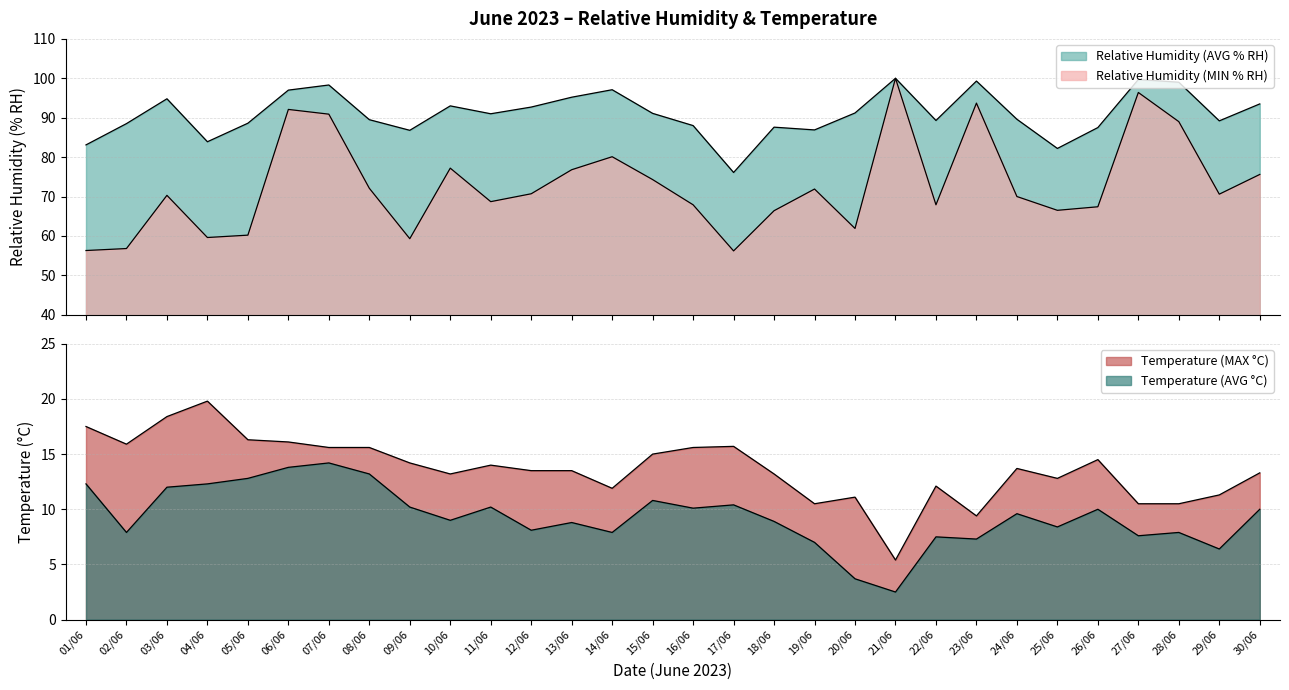

Which series has the largest range (max minus min)?

Relative Humidity (MIN % RH)